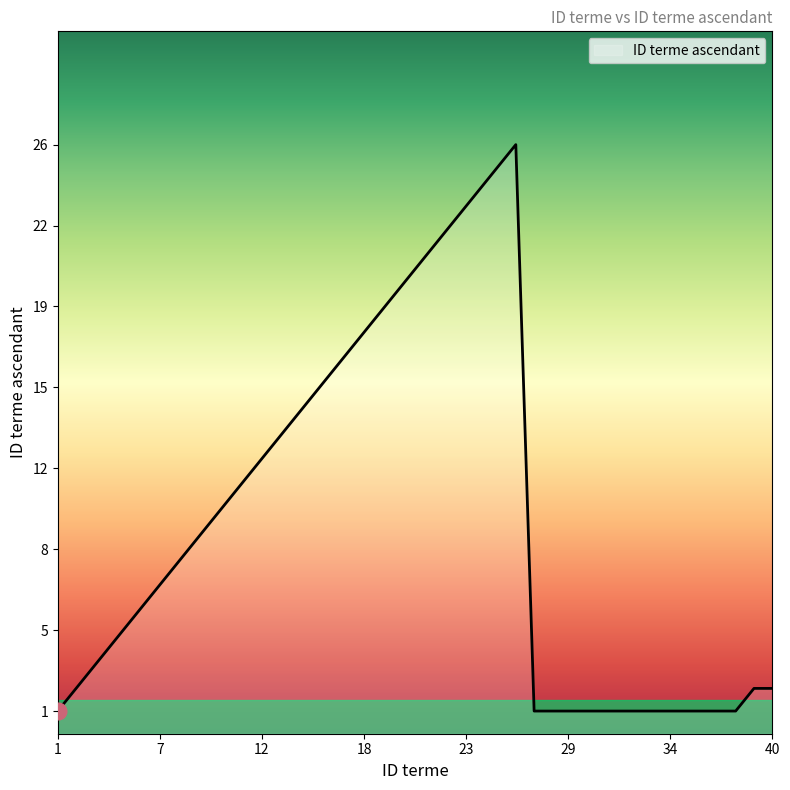

Is this an area chart (filled region under the line)?

Yes